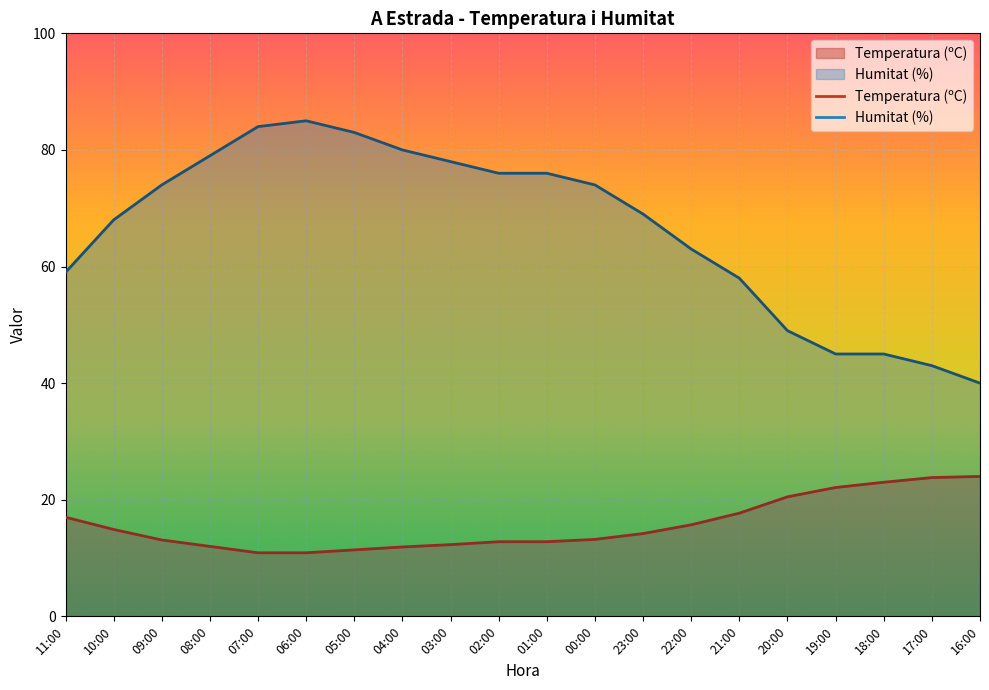

What is the label of the 15th point from the right?

06:00